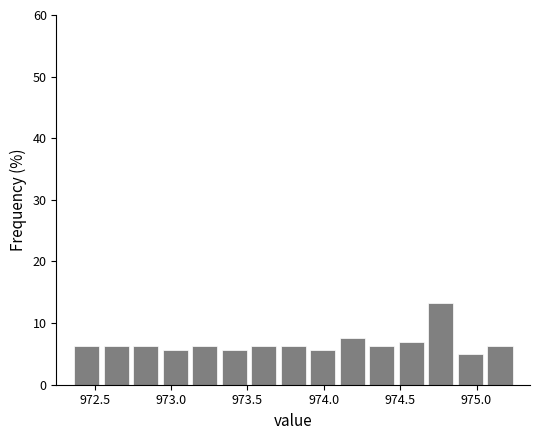

Around what value on the x-axis is the tallest bar? Give the approximate position of its centre, as read against the axis.

974.75